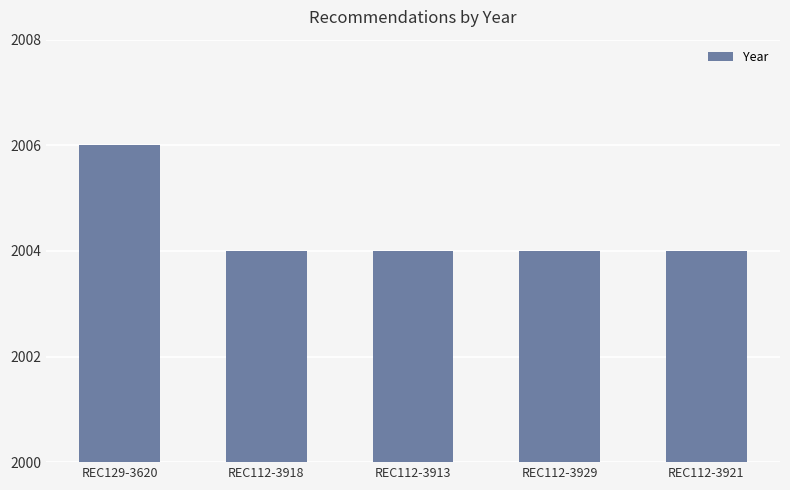

The value at REC112-3929 is 2707. True or false?

False